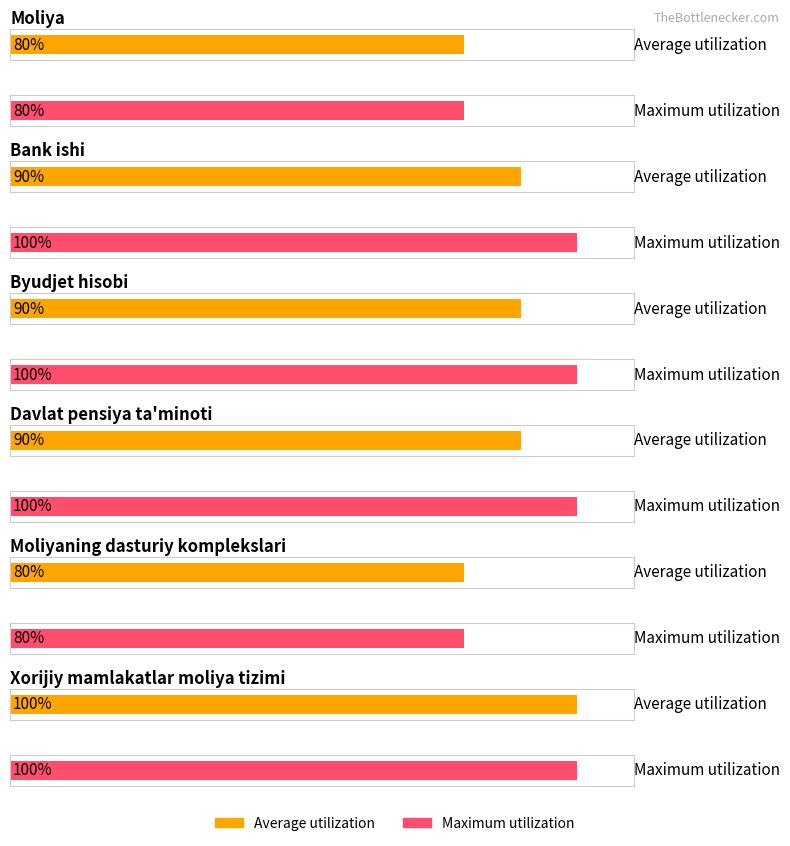

What is the sum of all Maximum utilization values?

560